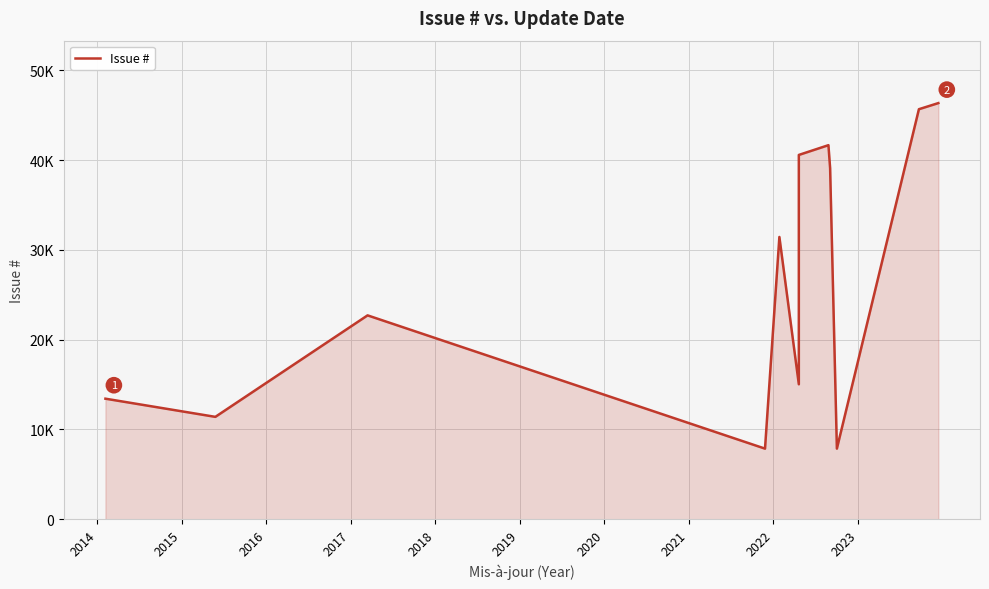

True or false: the data has more than 2 interior local peaks.

True